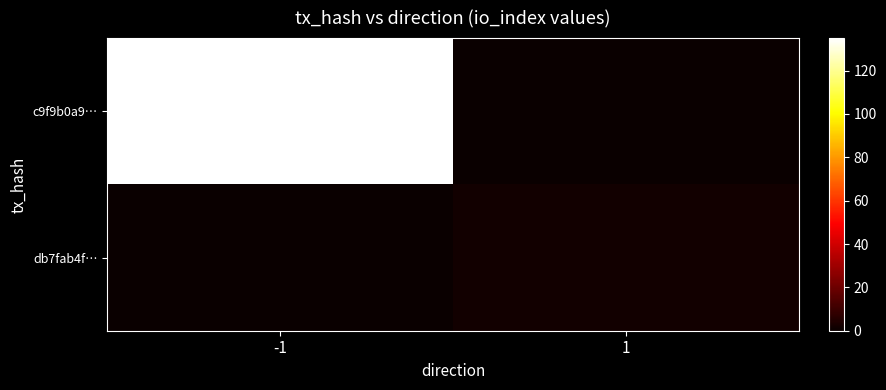

Reading left to right, extract all data points from this chart.

c9f9b0a9…: -1=135	1=0
db7fab4f…: -1=0	1=2